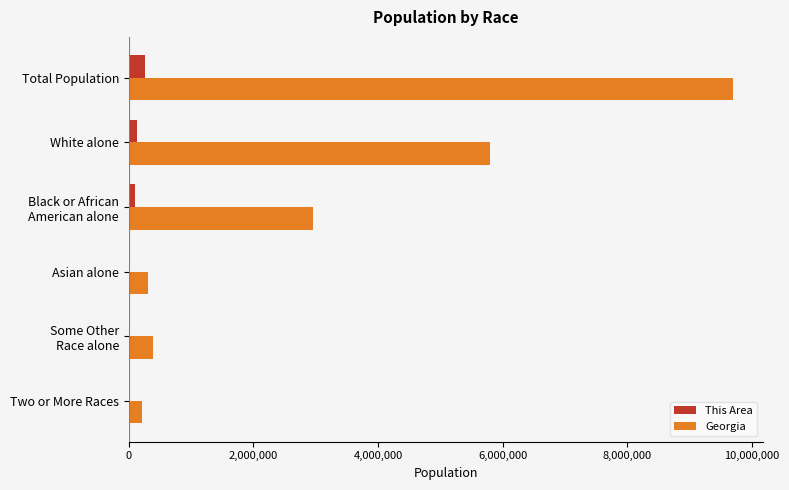

The Georgia series shows 314467 at Asian alone. True or false?

True